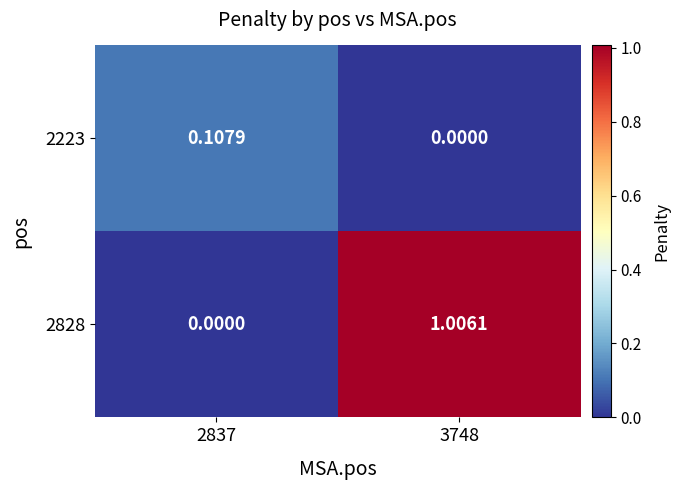

Rank the series at 2837 from lowest to highest value.

2828, 2223